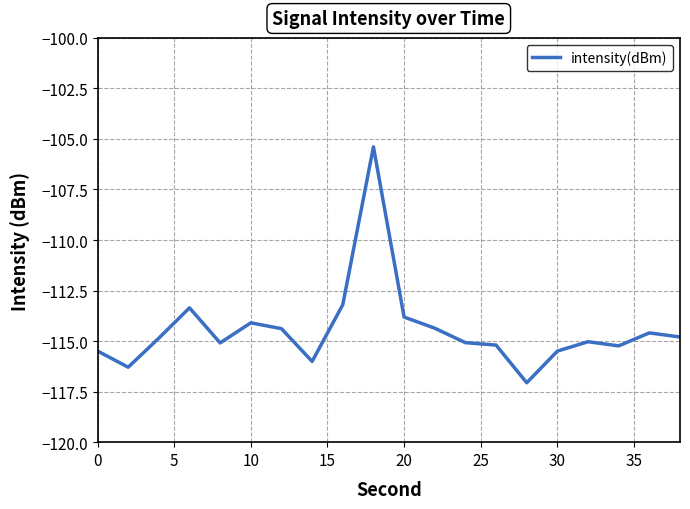

What is the difference between the maximum and minimum values?

11.7